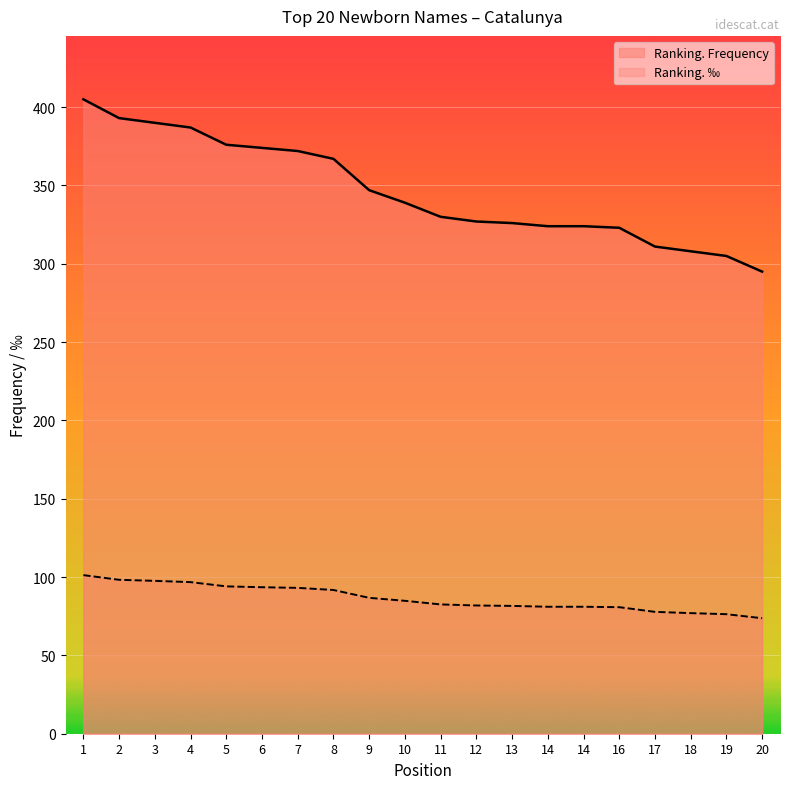

Which series has the widest spread of values?

Ranking. Frequency